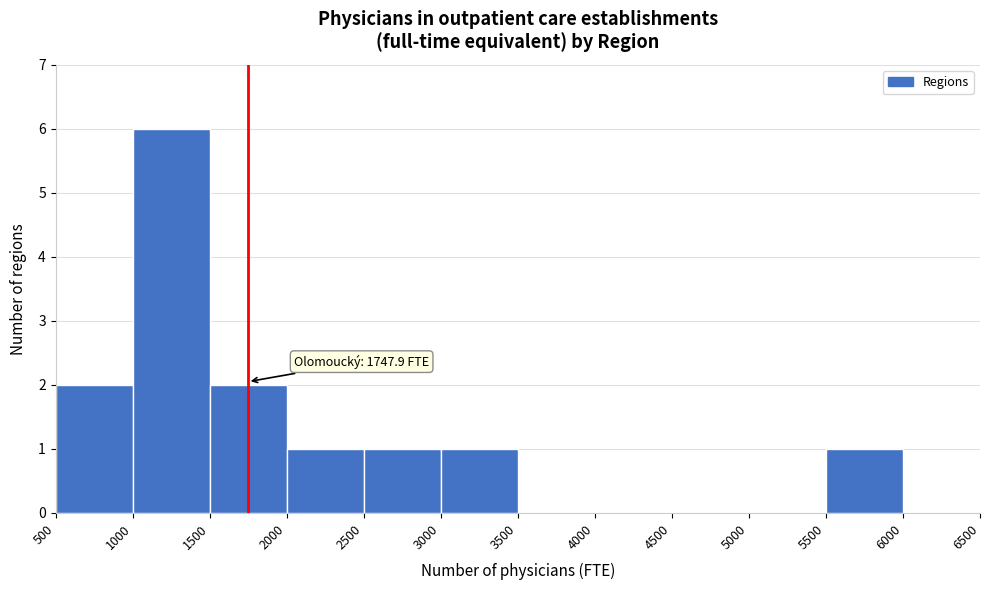

Over which range of the x-axis is the bar tallest?

1000 to 1500